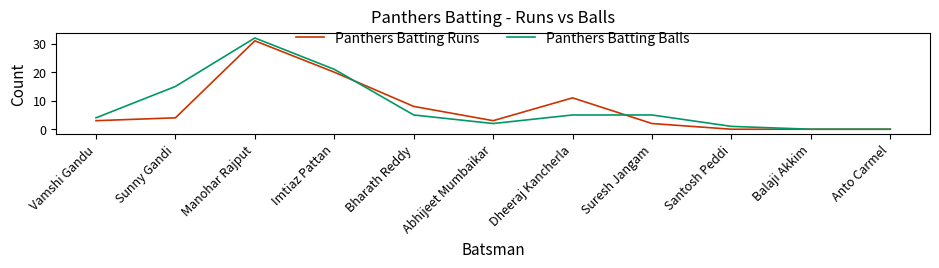

Is the value of Panthers Batting Runs at Sunny Gandi greater than the value of Panthers Batting Balls at Santosh Peddi?

Yes